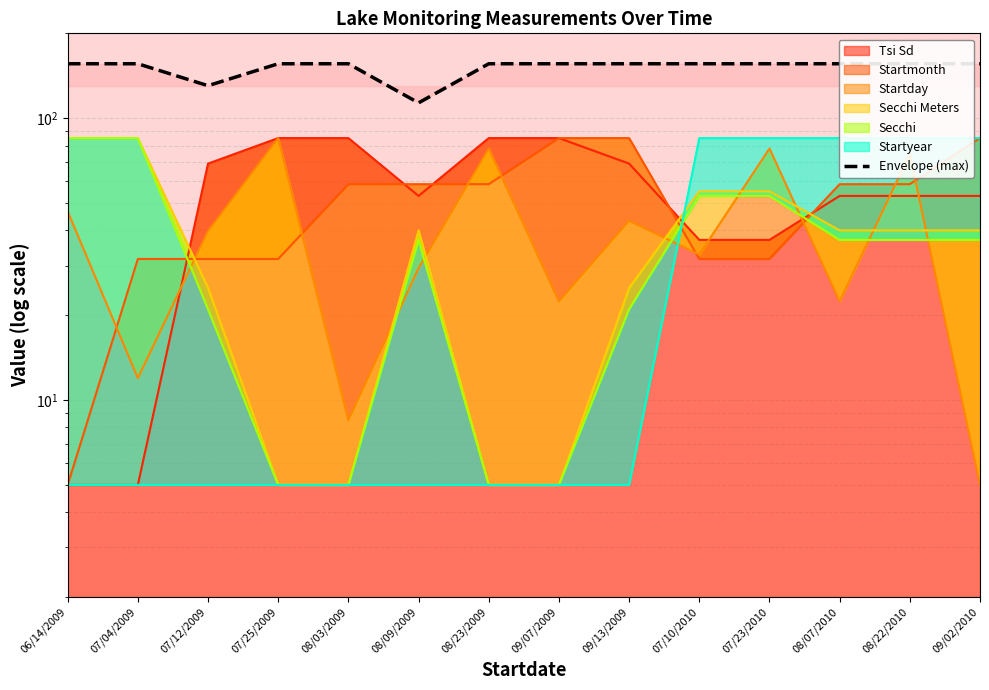

Approximately how many times larger is the value at 09/02/2010 compared to 08/09/2009?

1.4